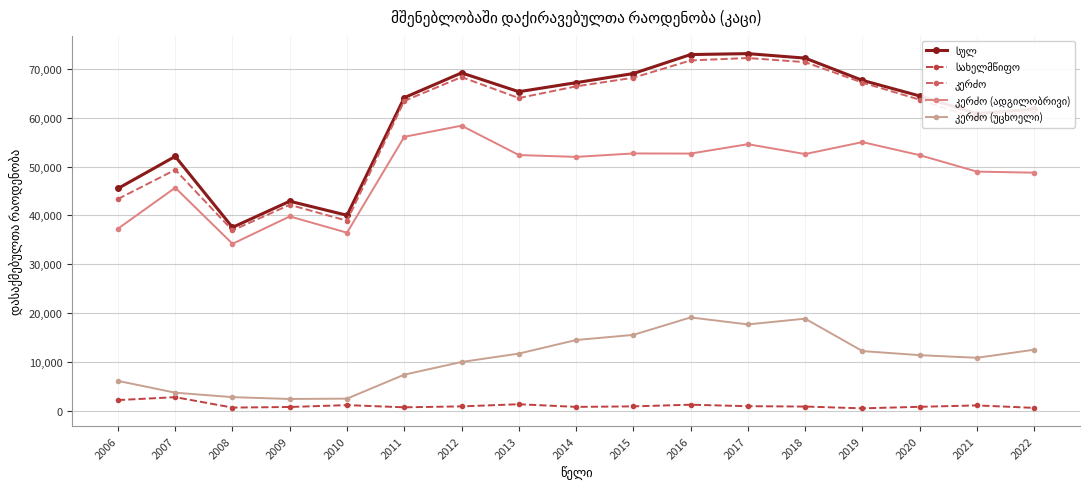

The value of კერძო at 2021 is 80612. True or false?

False